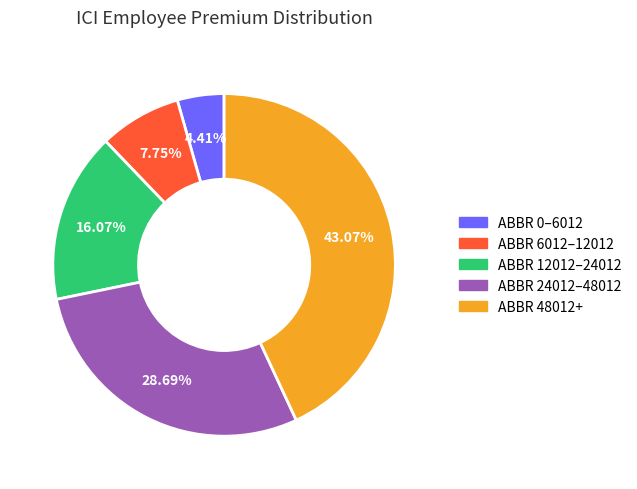

How many slices are in this pie chart?

5